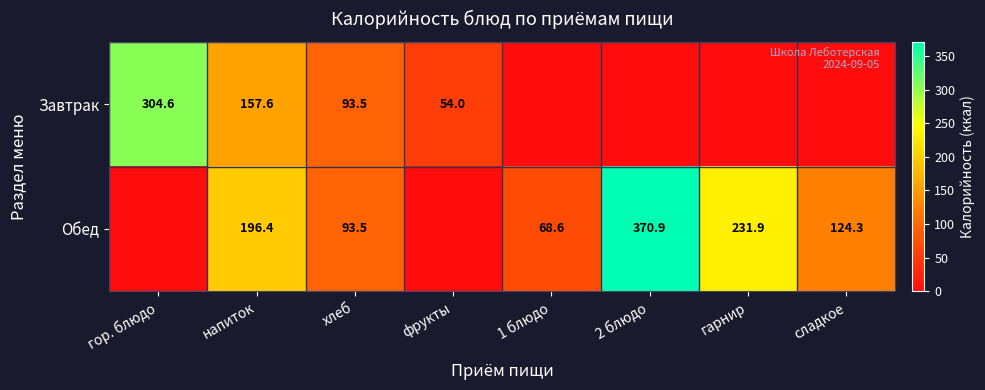

What is the difference between the Завтрак values at фрукты and гор. блюдо?

250.6